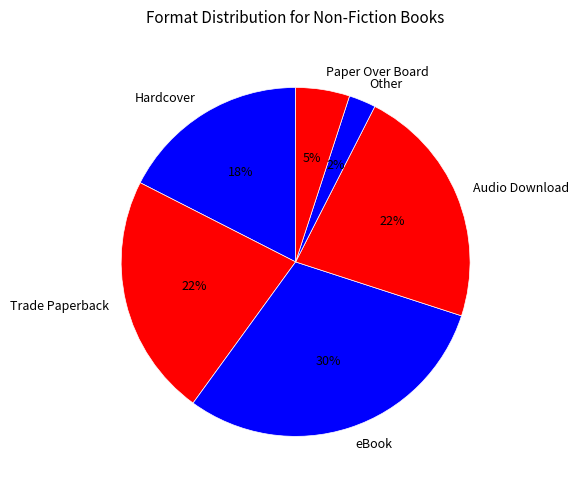

How many slices are in this pie chart?

6